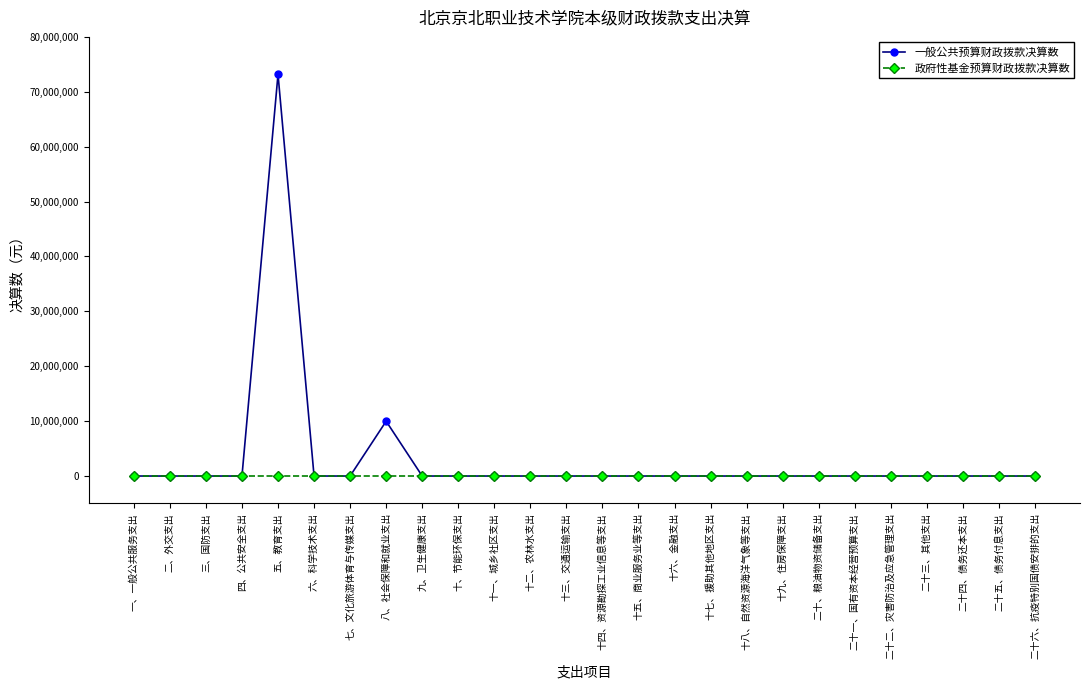

Which series has the largest range (max minus min)?

一般公共预算财政拨款决算数